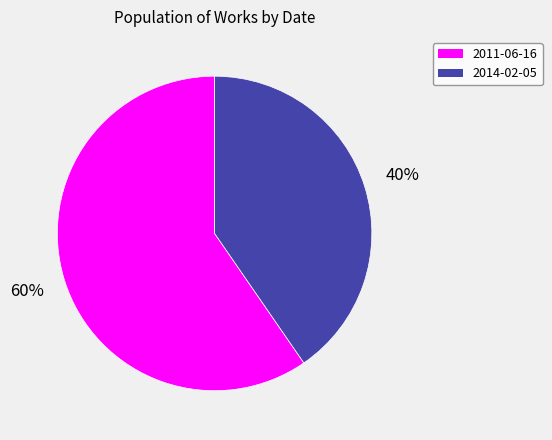

Does 2011-06-16 account for over 50% of the chart?

Yes